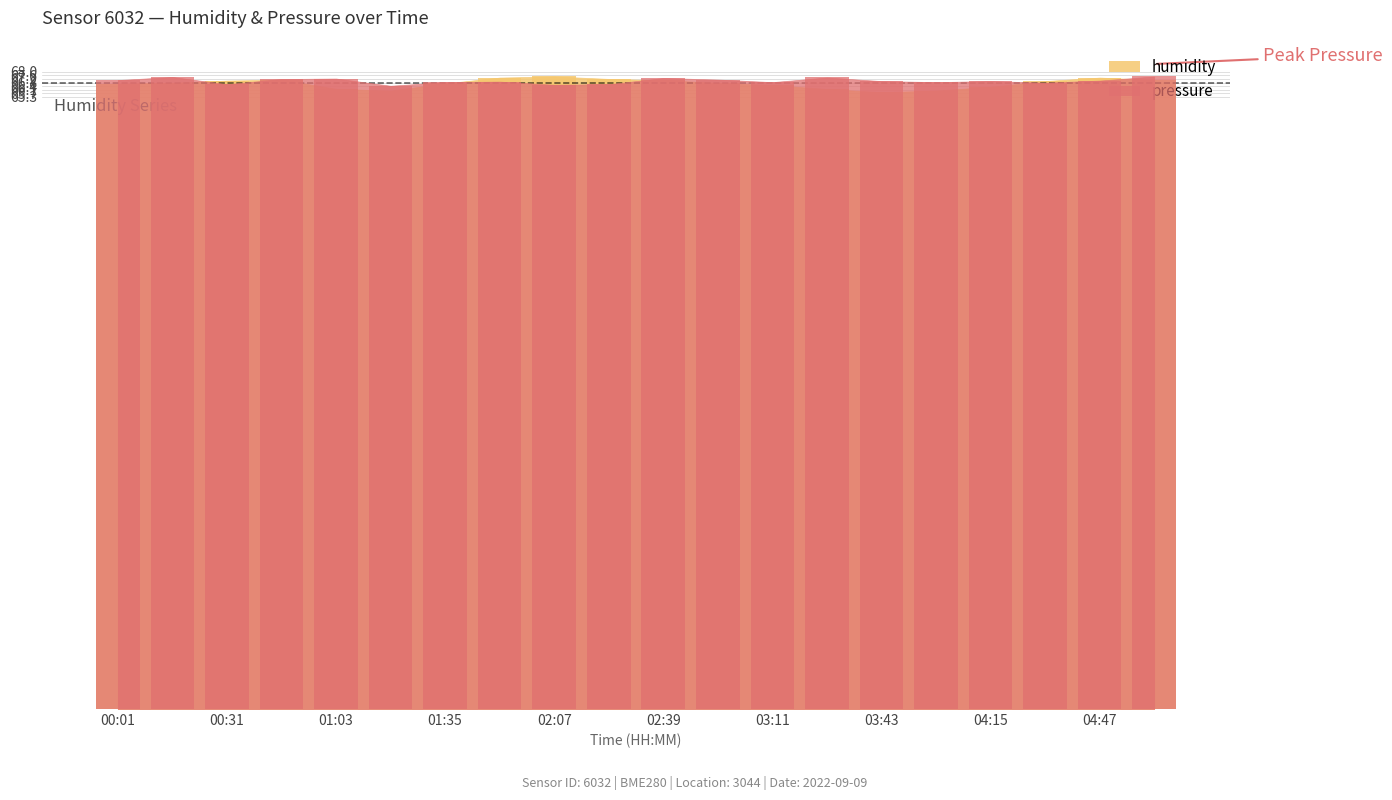

Which series has the largest total across all categories?

pressure